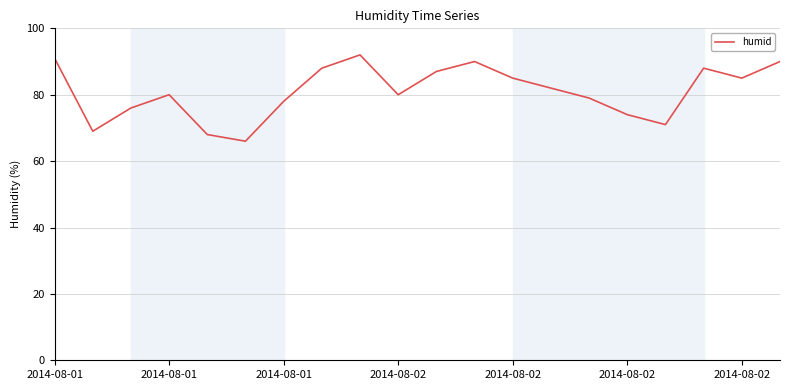

What is the smallest value displayed?

66